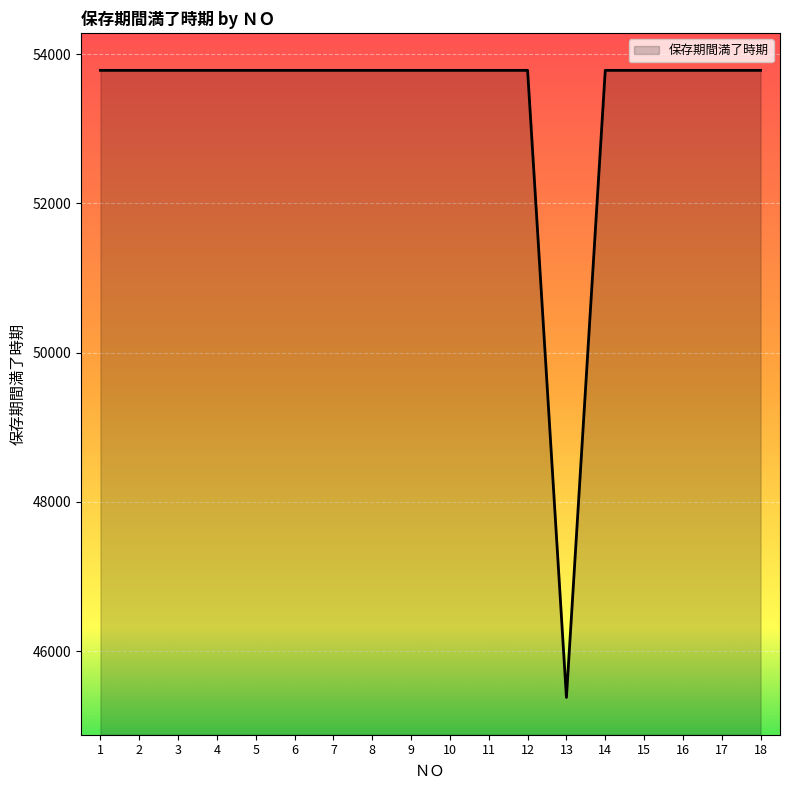

What is the maximum value shown in the chart?

53782